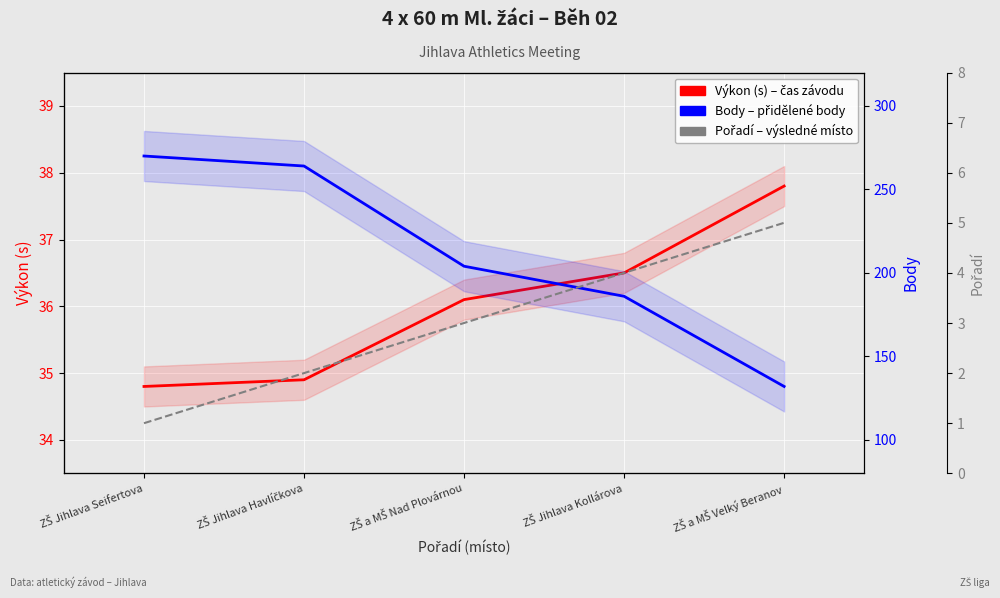

Which has a higher value, ZŠ a MŠ Velký Beranov or ZŠ a MŠ Nad Plovárnou?

ZŠ a MŠ Velký Beranov